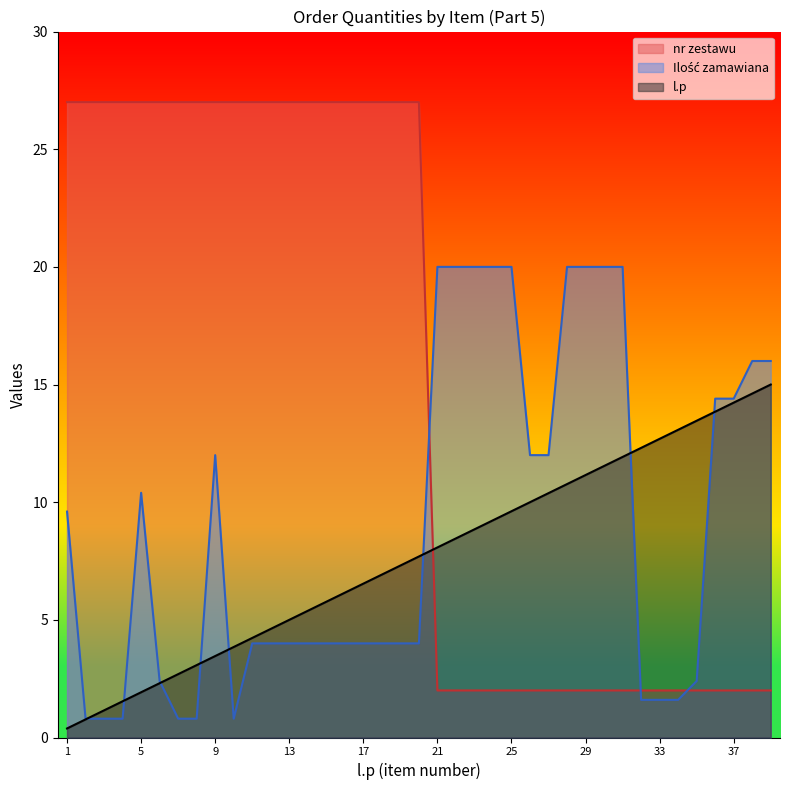

Where is nr zestawu nearest to the value 14?

21